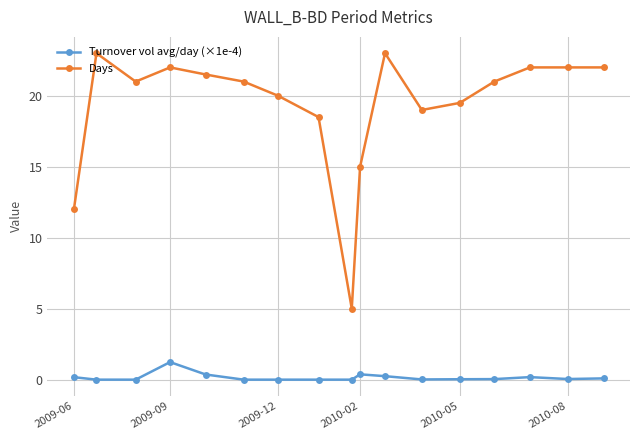

At how many categories does at least one series exceed 4?

17